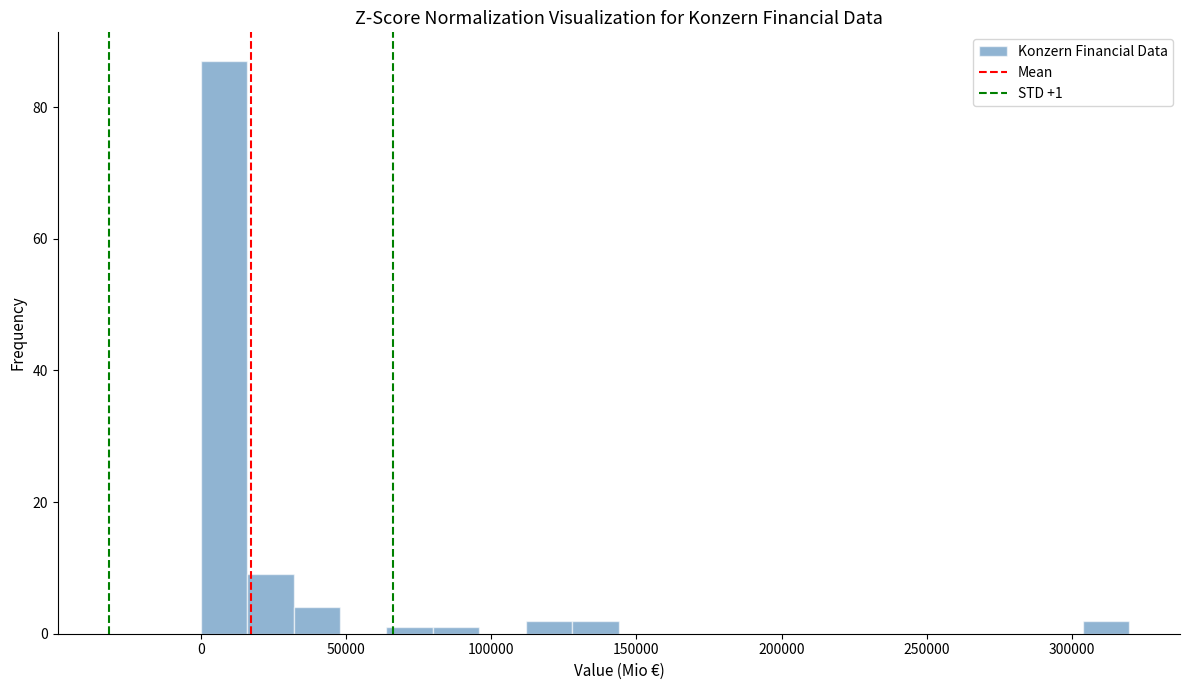

Read against the x-axis, roughly where is the centre of the tallest bar?

10000